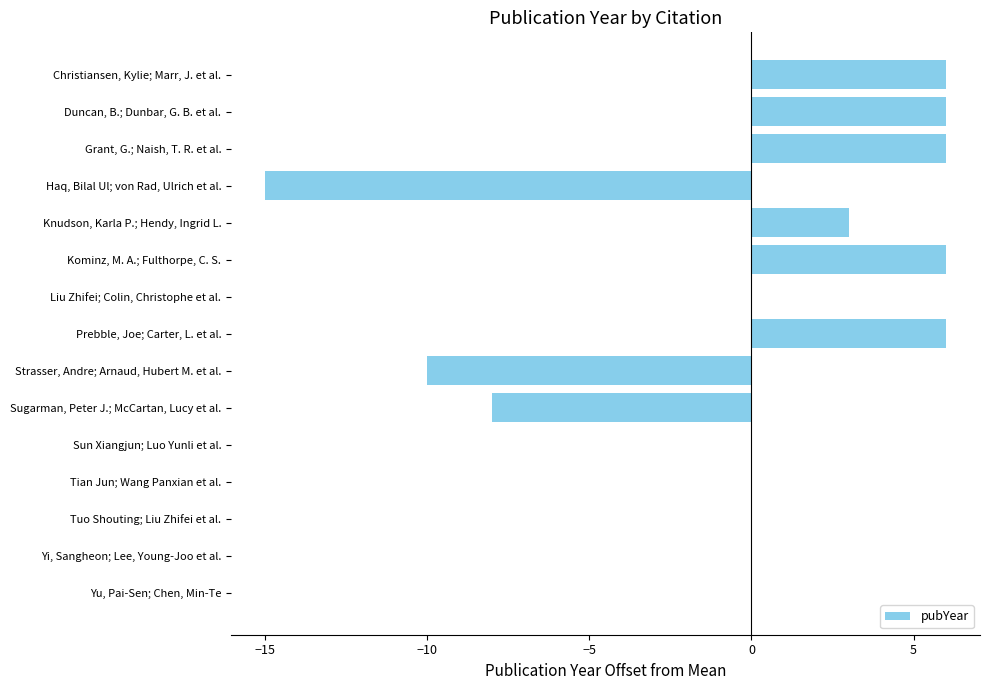

What is the maximum value shown in the chart?

6